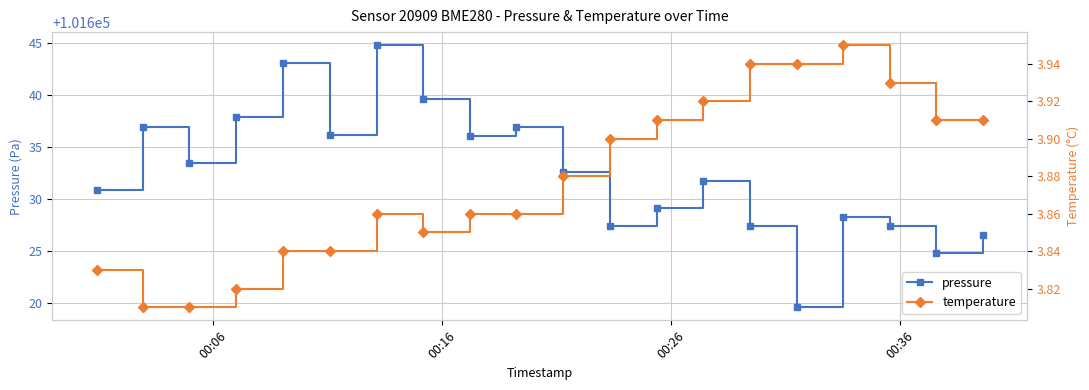

Rank the series by their average value, from highest to lowest.

pressure, temperature